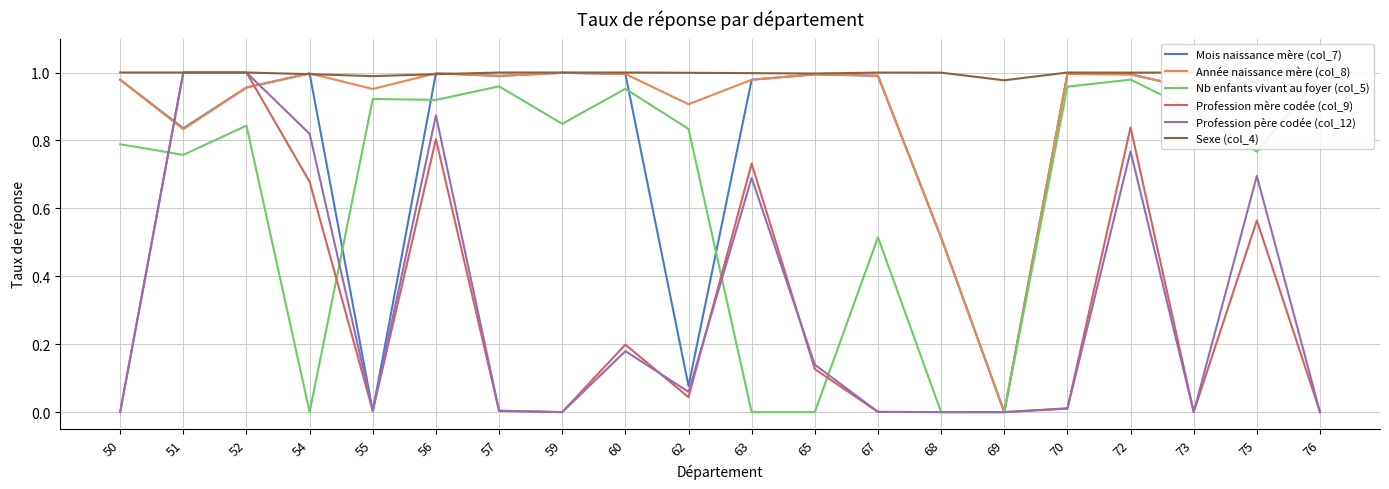

Where is the first local maximum for Mois naissance mère (col_7)?

54